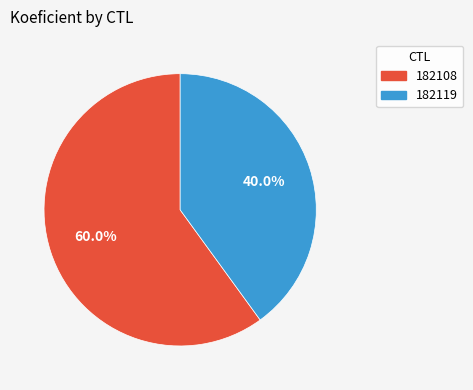

Approximately how many times larger is the value at 182119 compared to 182108?

0.7